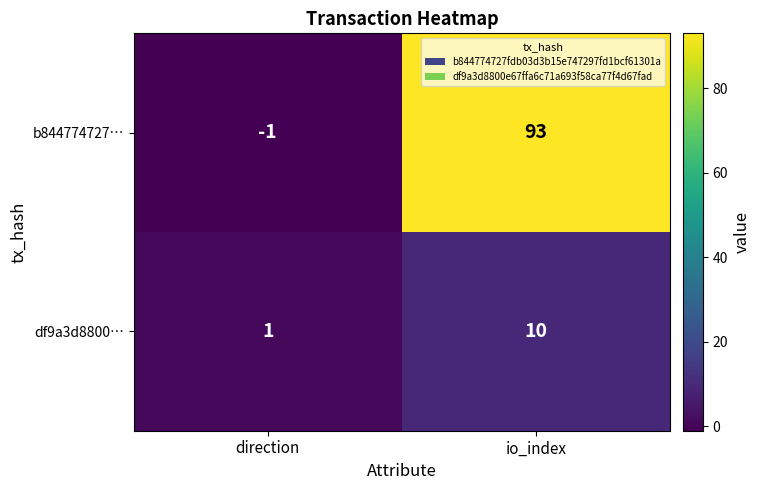

Which category has the highest value across all series?

io_index